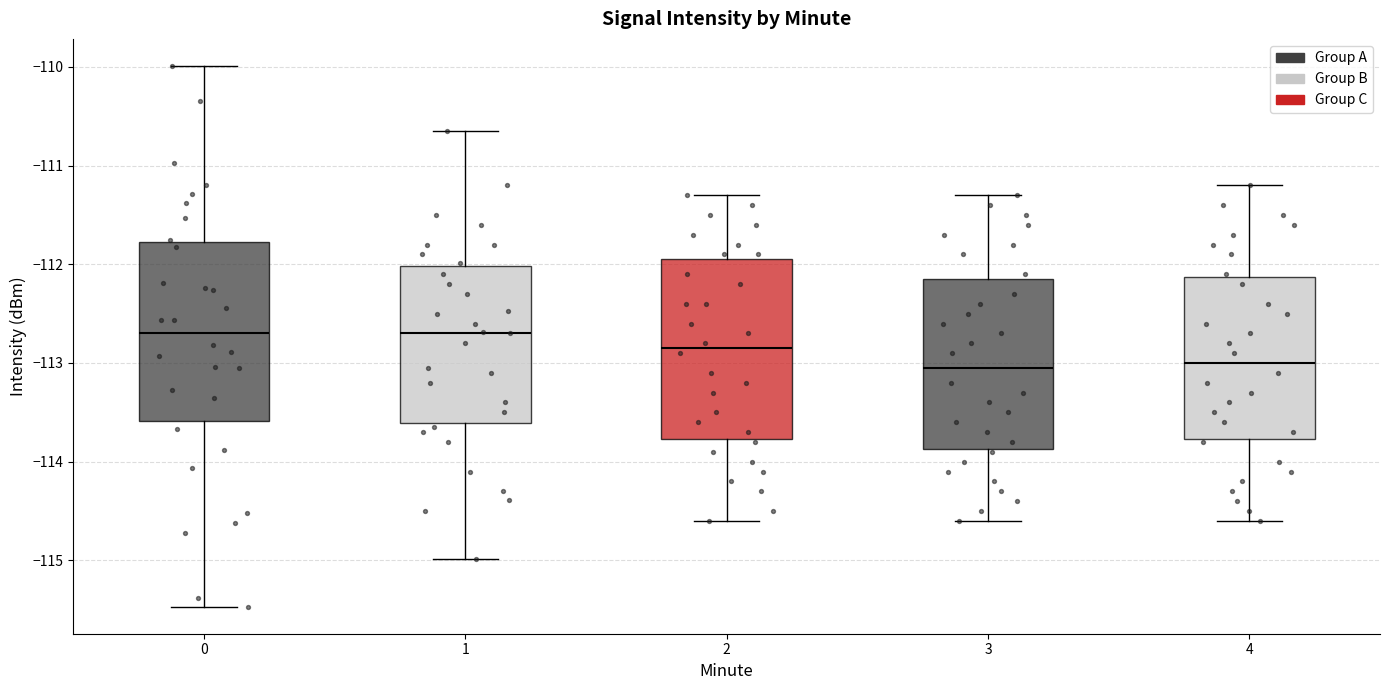

Reading left to right, read every box against the y-axis: the position of its median line, the range the box covers, and the ends of its whiskers. The values are not printed on the chart, so give them approximately, as read against the axis.

0: median -112.7, box -113.6 to -111.8, whiskers -115.5 to -110.0
1: median -112.7, box -113.6 to -112.0, whiskers -115.0 to -110.6
2: median -112.8, box -113.8 to -111.9, whiskers -114.6 to -111.3
3: median -113.0, box -113.9 to -112.1, whiskers -114.6 to -111.3
4: median -113.0, box -113.8 to -112.1, whiskers -114.6 to -111.2